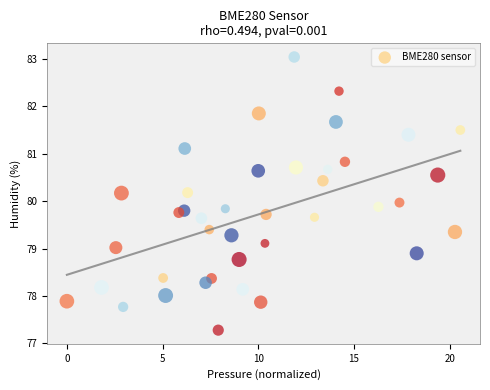

What is the range of Y values (max minus min)?

5.8